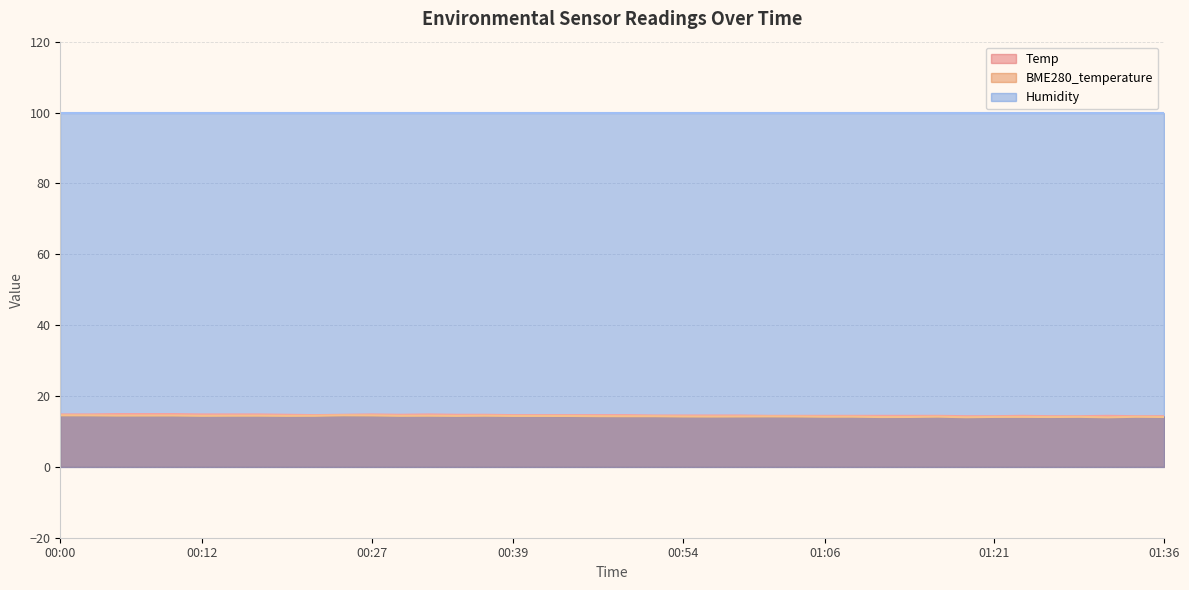

What is the total value across all series at 01:36?

128.3